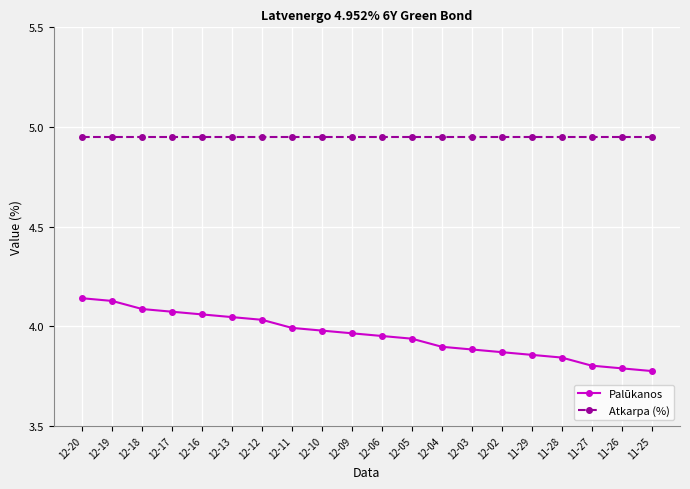

True or false: Atkarpa (%) and Palūkanos cross at least once.

False